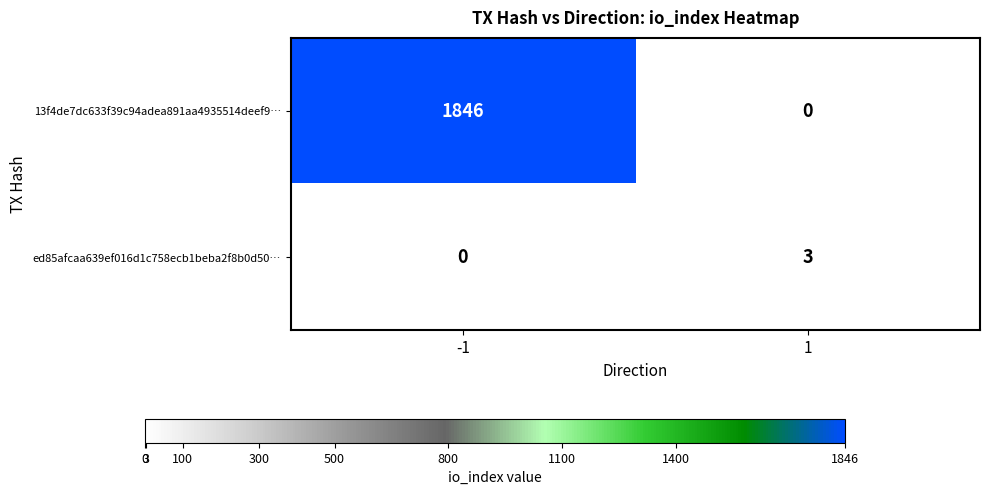

What is the average value of the 13f4de7dc633f39c94adea891aa4935514deef9… series?

923